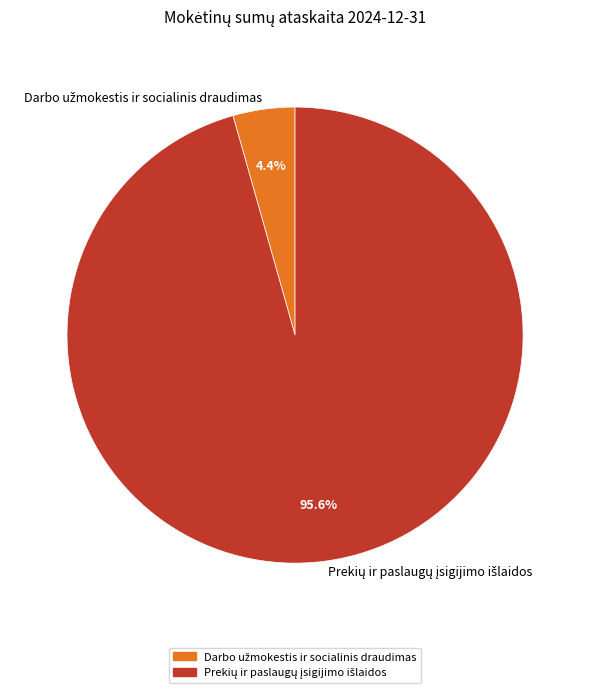

Does any single category account for the majority?

Yes